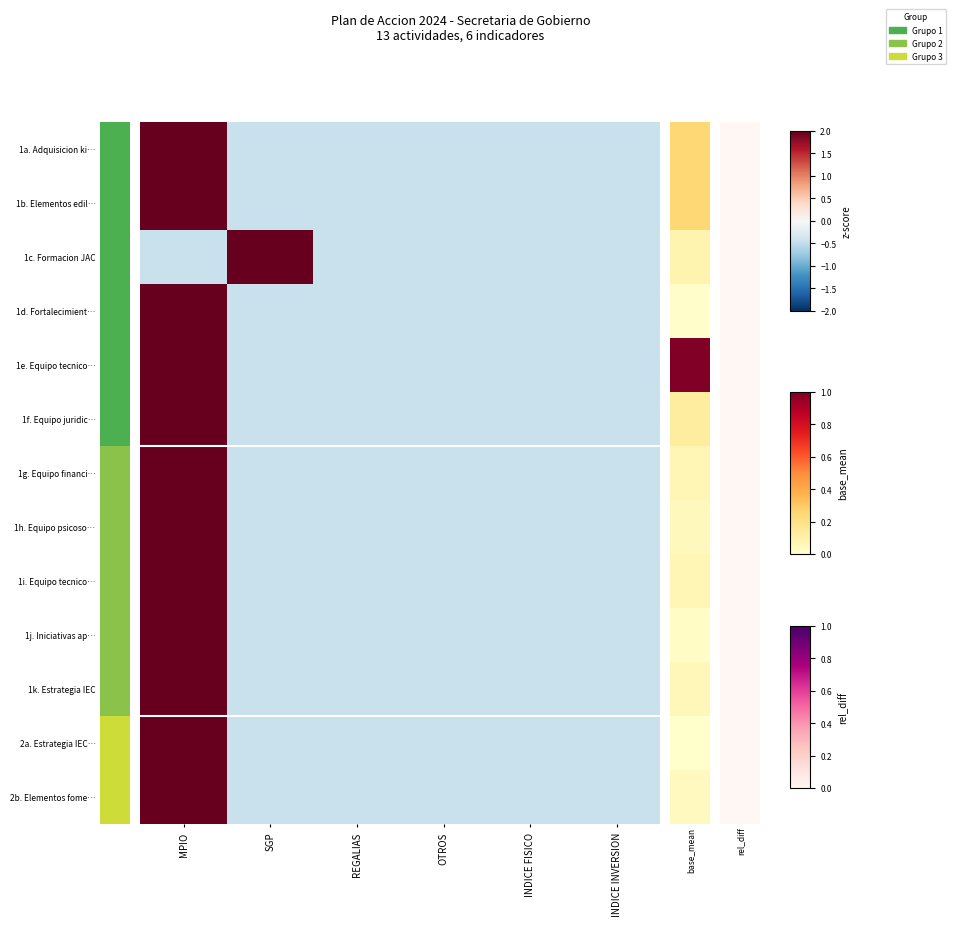

At which category is the sum across all series the highest?

MPIO